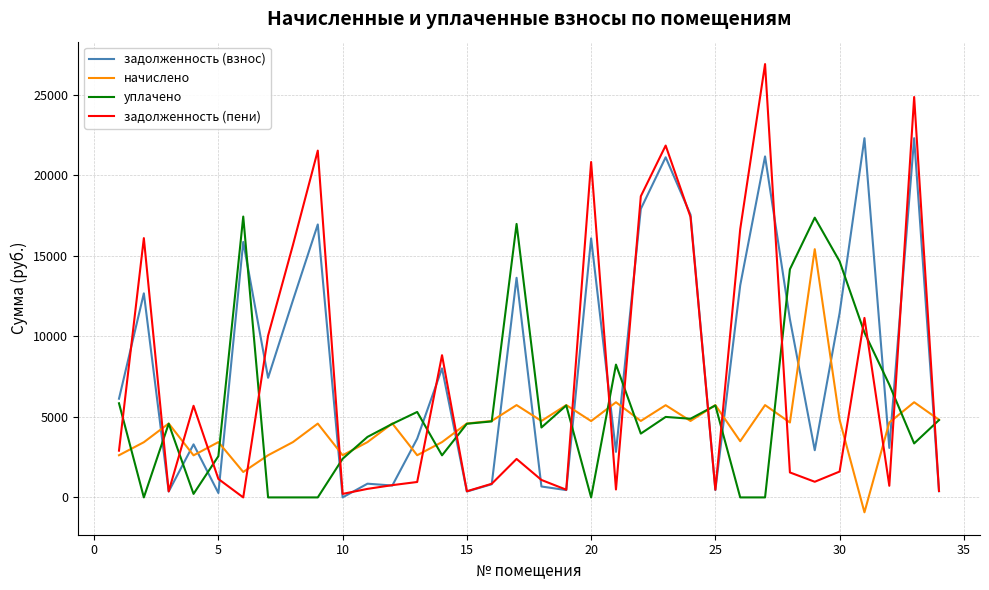

Which series has the widest spread of values?

задолженность (пени)